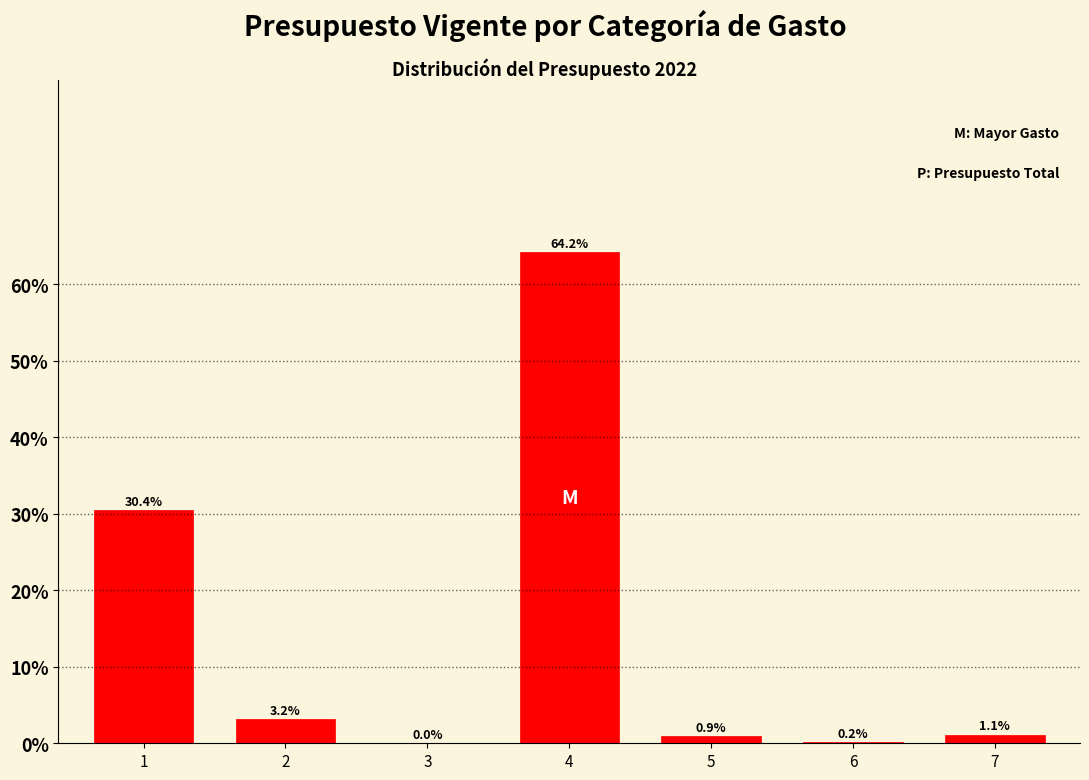

Read the value at 7.

1.1